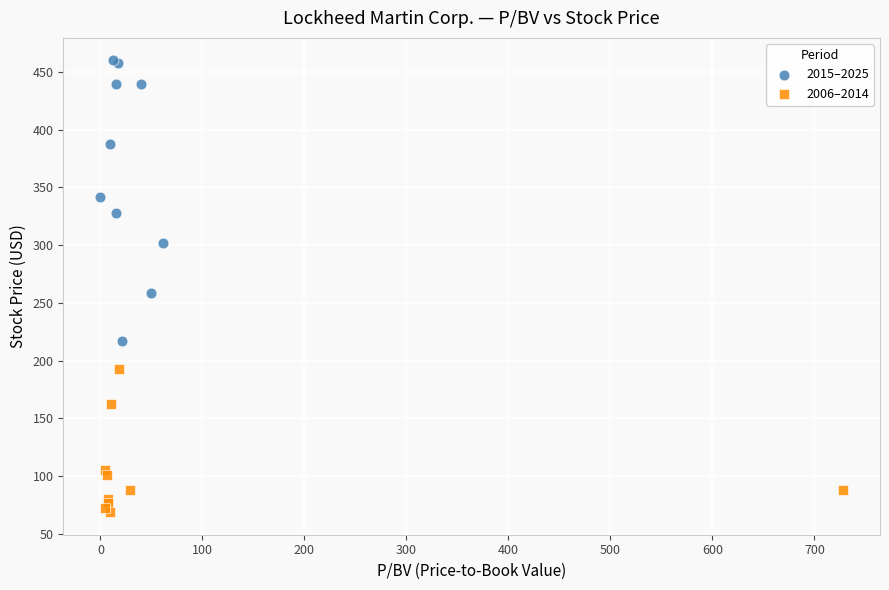

Which series contains the highest Y value?

2015–2025